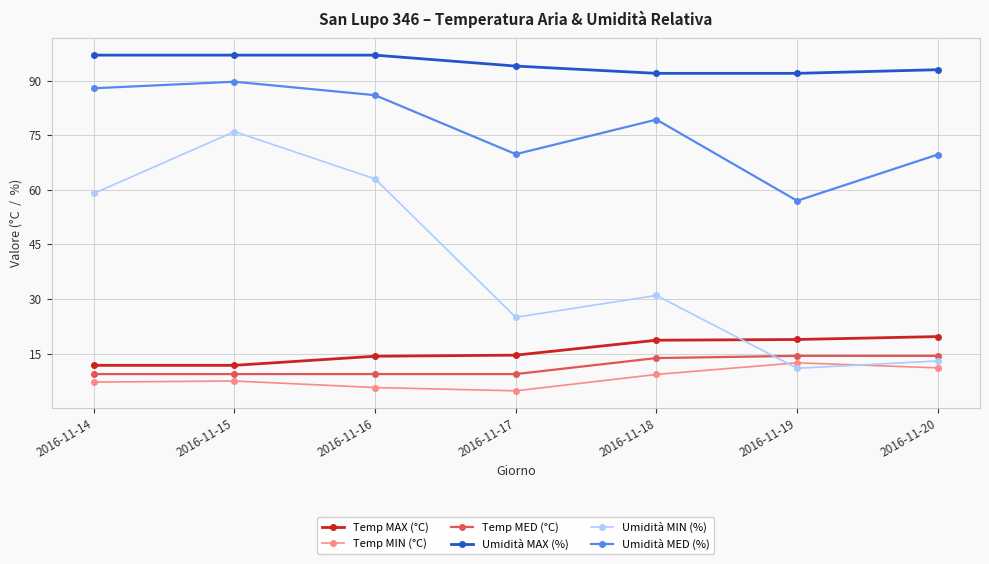

What is the highest value of the Temp MIN (°C) series?

12.5